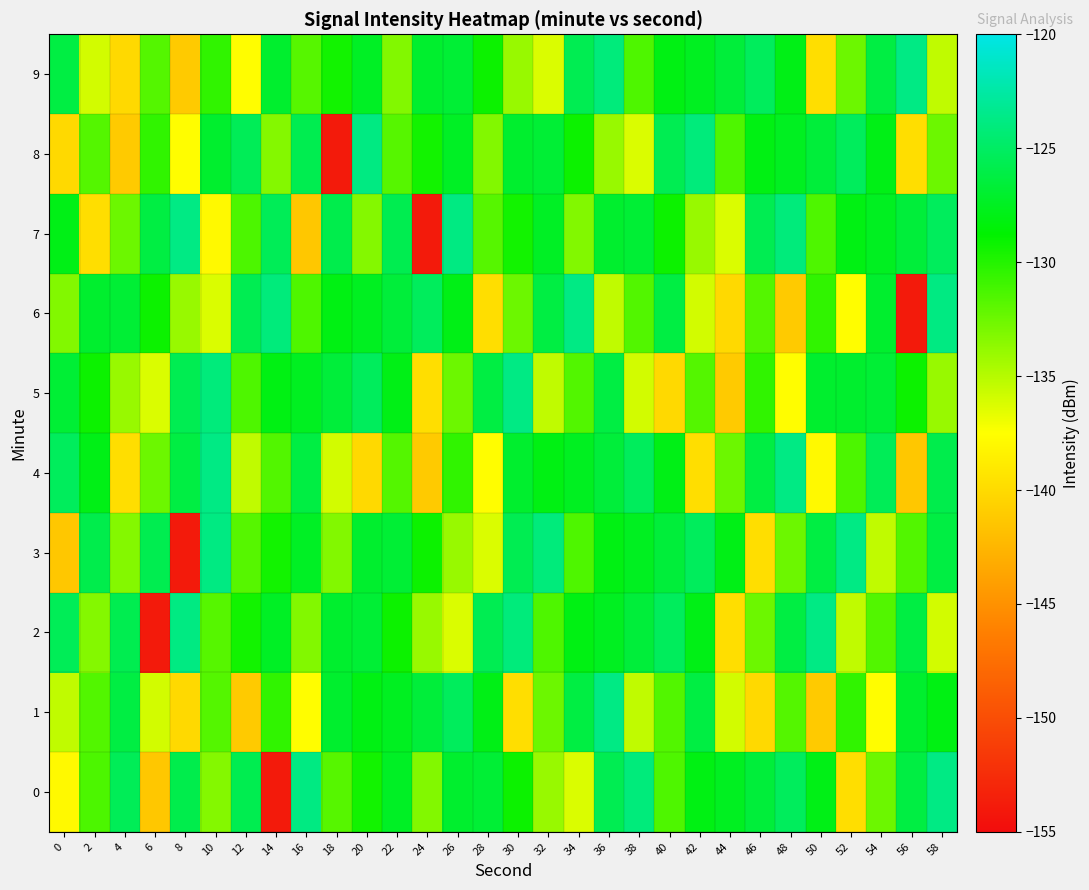

Reading left to right, list all the values displayed in this chart.

0: 0=-137.9	2=-131.4	4=-125.4	6=-141.3	8=-125.9	10=-133.3	12=-125.7	14=-154.0	16=-123.8	18=-131.7	20=-129.4	22=-127.3	24=-133.2	26=-127.0	28=-126.7	30=-129.2	32=-133.9	34=-136.2	36=-125.6	38=-124.1	40=-131.5	42=-128.1	44=-127.5	46=-126.5	48=-125.2	50=-127.9	52=-139.7	54=-132.5	56=-126.2	58=-123.7
1: 0=-135.4	2=-131.6	4=-126.2	6=-136.0	8=-140.1	10=-131.7	12=-141.1	14=-130.5	16=-137.6	18=-127.0	20=-128.1	22=-127.5	24=-126.5	26=-125.2	28=-127.9	30=-139.7	32=-132.5	34=-126.2	36=-123.7	38=-135.4	40=-131.6	42=-126.2	44=-136.0	46=-140.1	48=-131.7	50=-141.1	52=-130.5	54=-137.6	56=-127.0	58=-128.1
2: 0=-125.4	2=-133.3	4=-125.7	6=-154.0	8=-123.8	10=-131.7	12=-129.4	14=-127.3	16=-133.2	18=-127.0	20=-126.7	22=-129.2	24=-133.9	26=-136.2	28=-125.6	30=-124.1	32=-131.5	34=-128.1	36=-127.5	38=-126.5	40=-125.2	42=-127.9	44=-139.7	46=-132.5	48=-126.2	50=-123.7	52=-135.4	54=-131.6	56=-126.2	58=-136.0
3: 0=-141.3	2=-125.9	4=-133.3	6=-125.7	8=-154.0	10=-123.8	12=-131.7	14=-129.4	16=-127.3	18=-133.2	20=-127.0	22=-126.7	24=-129.2	26=-133.9	28=-136.2	30=-125.6	32=-124.1	34=-131.5	36=-128.1	38=-127.5	40=-126.5	42=-125.2	44=-127.9	46=-139.7	48=-132.5	50=-126.2	52=-123.7	54=-135.4	56=-131.6	58=-126.2
4: 0=-125.2	2=-127.9	4=-139.7	6=-132.5	8=-126.2	10=-123.7	12=-135.4	14=-131.6	16=-126.2	18=-136.0	20=-140.1	22=-131.7	24=-141.1	26=-130.5	28=-137.6	30=-127.0	32=-128.1	34=-127.5	36=-126.5	38=-125.2	40=-127.9	42=-139.7	44=-132.5	46=-126.2	48=-123.7	50=-137.9	52=-131.4	54=-125.4	56=-141.3	58=-125.9
5: 0=-126.7	2=-129.2	4=-133.9	6=-136.2	8=-125.6	10=-124.1	12=-131.5	14=-128.1	16=-127.5	18=-126.5	20=-125.2	22=-127.9	24=-139.7	26=-132.5	28=-126.2	30=-123.7	32=-135.4	34=-131.6	36=-126.2	38=-136.0	40=-140.1	42=-131.7	44=-141.1	46=-130.5	48=-137.6	50=-127.0	52=-127.0	54=-126.7	56=-129.2	58=-133.9
6: 0=-133.2	2=-127.0	4=-126.7	6=-129.2	8=-133.9	10=-136.2	12=-125.6	14=-124.1	16=-131.5	18=-128.1	20=-127.5	22=-126.5	24=-125.2	26=-127.9	28=-139.7	30=-132.5	32=-126.2	34=-123.7	36=-135.4	38=-131.6	40=-126.2	42=-136.0	44=-140.1	46=-131.7	48=-141.1	50=-130.5	52=-137.6	54=-127.0	56=-154.0	58=-123.8
7: 0=-127.9	2=-139.7	4=-132.5	6=-126.2	8=-123.7	10=-137.9	12=-131.4	14=-125.4	16=-141.3	18=-125.9	20=-133.3	22=-125.7	24=-154.0	26=-123.8	28=-131.7	30=-129.4	32=-127.3	34=-133.2	36=-127.0	38=-126.7	40=-129.2	42=-133.9	44=-136.2	46=-125.6	48=-124.1	50=-131.5	52=-128.1	54=-127.5	56=-126.5	58=-125.2
8: 0=-140.1	2=-131.7	4=-141.1	6=-130.5	8=-137.6	10=-127.0	12=-125.4	14=-133.3	16=-125.7	18=-154.0	20=-123.8	22=-131.7	24=-129.4	26=-127.3	28=-133.2	30=-127.0	32=-126.7	34=-129.2	36=-133.9	38=-136.2	40=-125.6	42=-124.1	44=-131.5	46=-128.1	48=-127.5	50=-126.5	52=-125.2	54=-127.9	56=-139.7	58=-132.5
9: 0=-126.2	2=-136.0	4=-140.1	6=-131.7	8=-141.1	10=-130.5	12=-137.6	14=-127.0	16=-131.7	18=-129.4	20=-127.3	22=-133.2	24=-127.0	26=-126.7	28=-129.2	30=-133.9	32=-136.2	34=-125.6	36=-124.1	38=-131.5	40=-128.1	42=-127.5	44=-126.5	46=-125.2	48=-127.9	50=-139.7	52=-132.5	54=-126.2	56=-123.7	58=-135.4